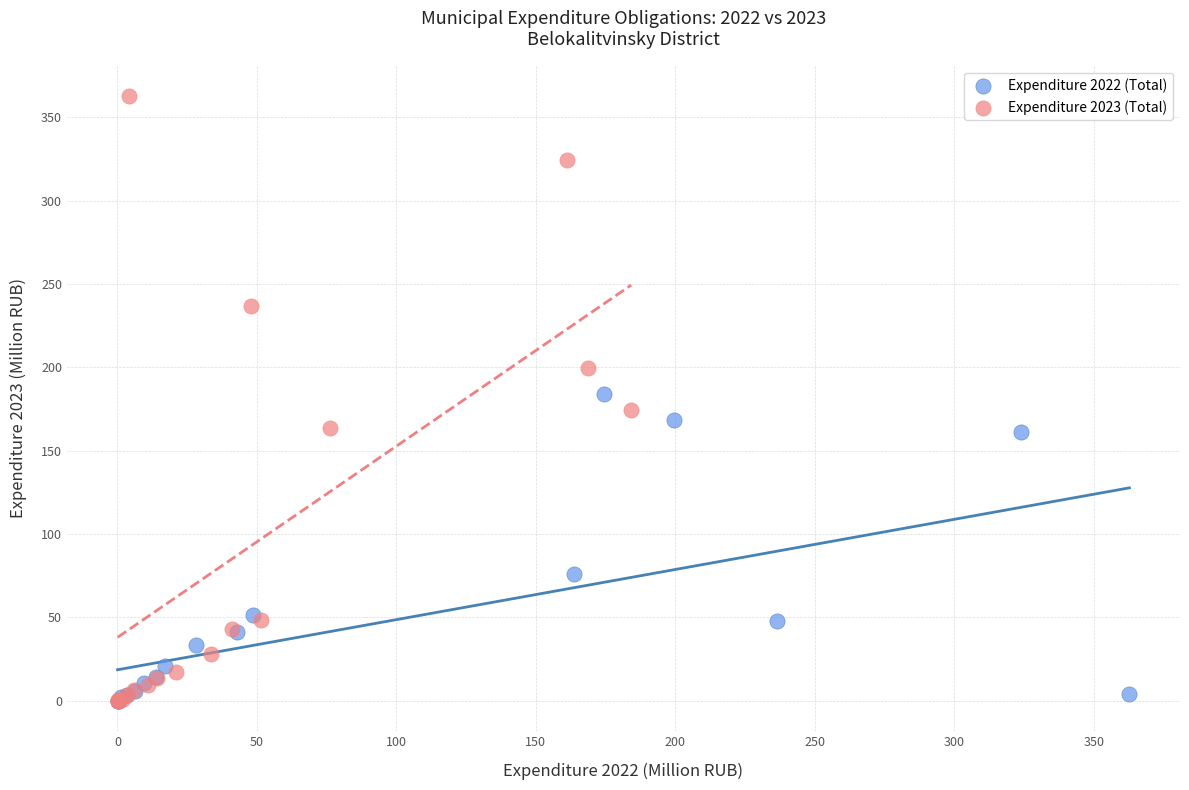

Which series reaches the maximum Y coordinate?

Expenditure 2023 (Total)